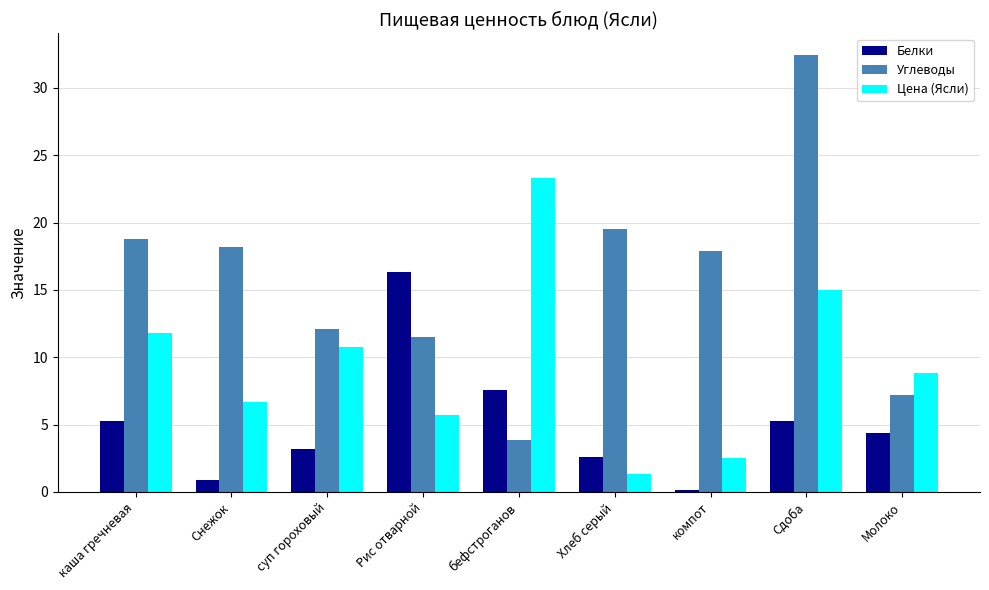

Is it true that Углеводы equals 3.4 at Молоко?

False